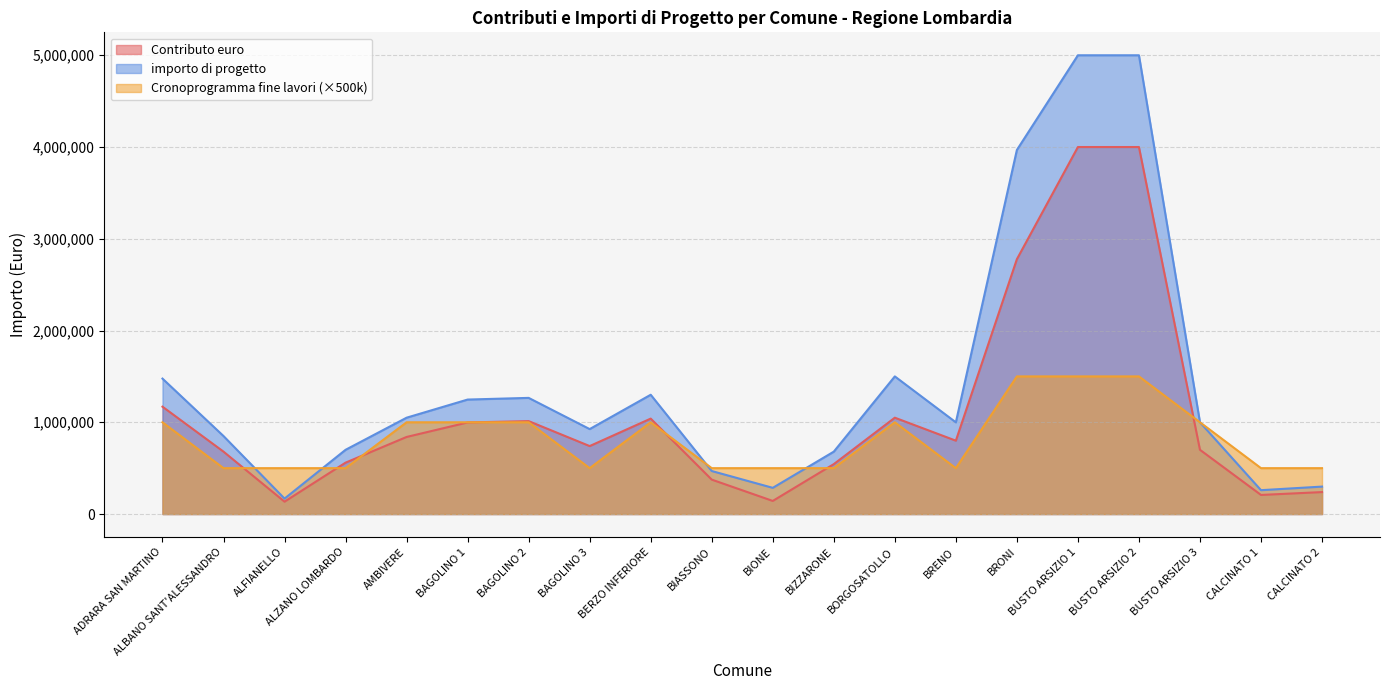

Is the value of Cronoprogramma fine lavori at BIZZARONE greater than the value of Contributo euro at ADRARA SAN MARTINO?

No